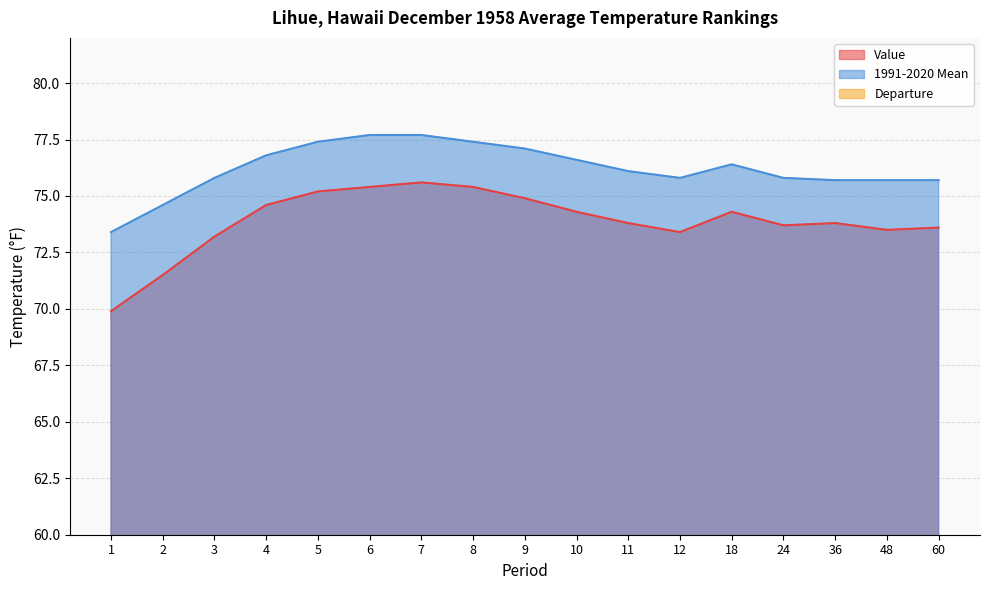

What is the difference between the second highest and second lowest values in the 1991-2020 Mean series?

3.1